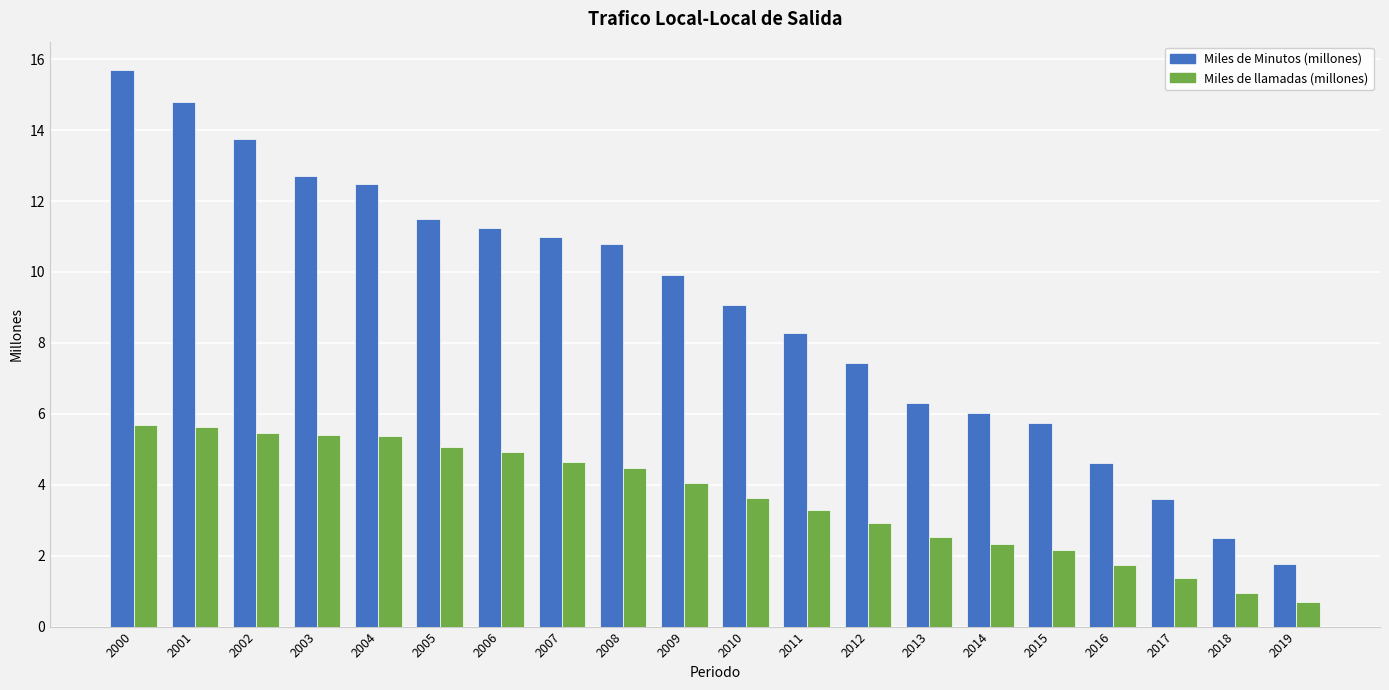

Rank the series at 2006 from highest to lowest value.

Miles de Minutos (millones), Miles de llamadas (millones)